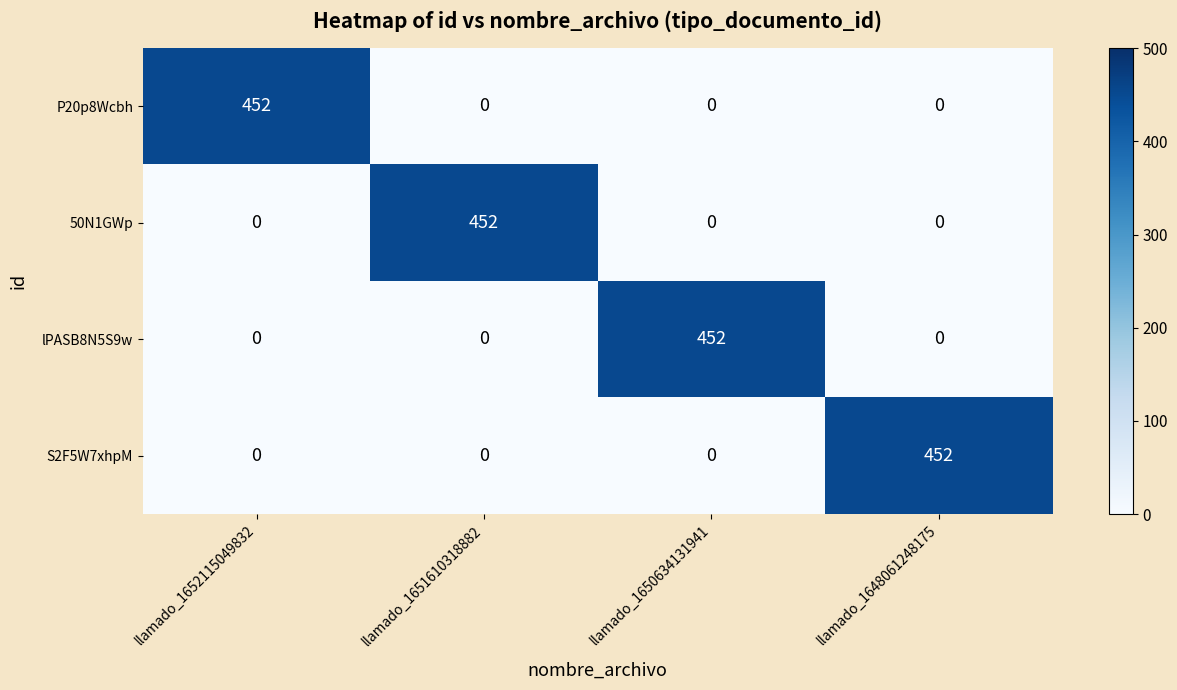

What is the difference between the highest and lowest values at llamado_1648061248175?

452